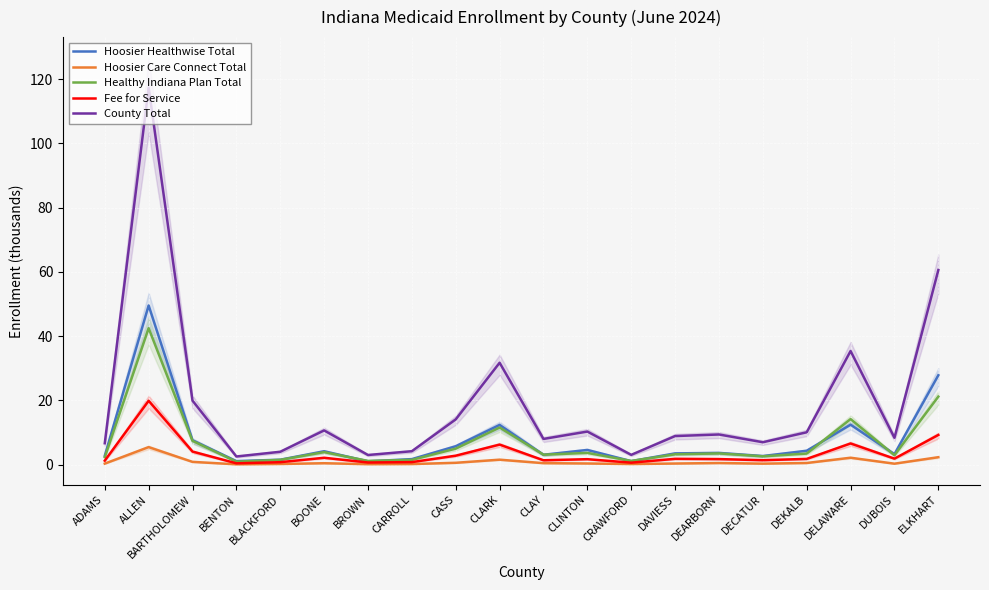

What is the maximum value shown in the chart?

117.4